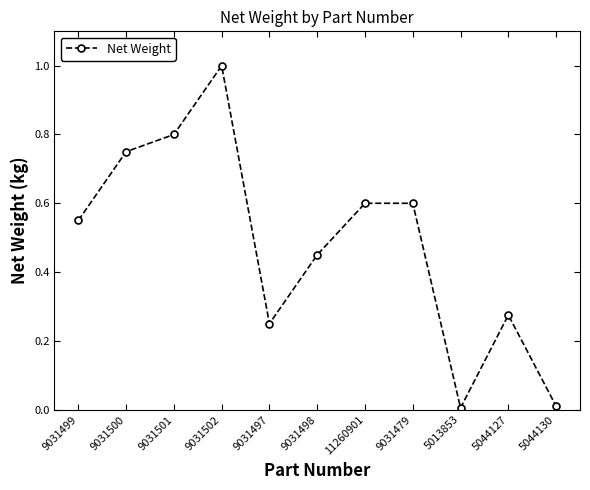

Does the chart display data point markers on the line(s)?

Yes